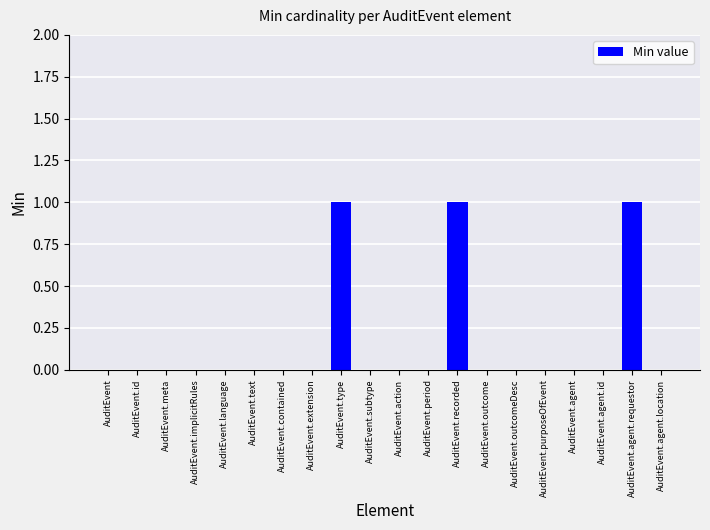

Reading left to right, extract all data points from this chart.

AuditEvent=0	AuditEvent.id=0	AuditEvent.meta=0	AuditEvent.implicitRules=0	AuditEvent.language=0	AuditEvent.text=0	AuditEvent.contained=0	AuditEvent.extension=0	AuditEvent.type=1	AuditEvent.subtype=0	AuditEvent.action=0	AuditEvent.period=0	AuditEvent.recorded=1	AuditEvent.outcome=0	AuditEvent.outcomeDesc=0	AuditEvent.purposeOfEvent=0	AuditEvent.agent=0	AuditEvent.agent.id=0	AuditEvent.agent.requestor=1	AuditEvent.agent.location=0